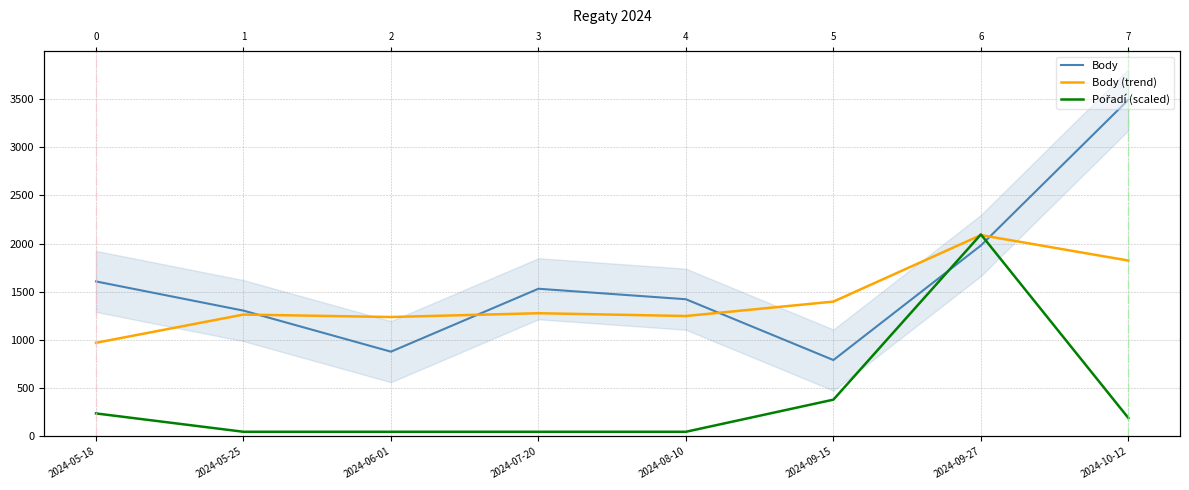

Is this an area chart (filled region under the line)?

No